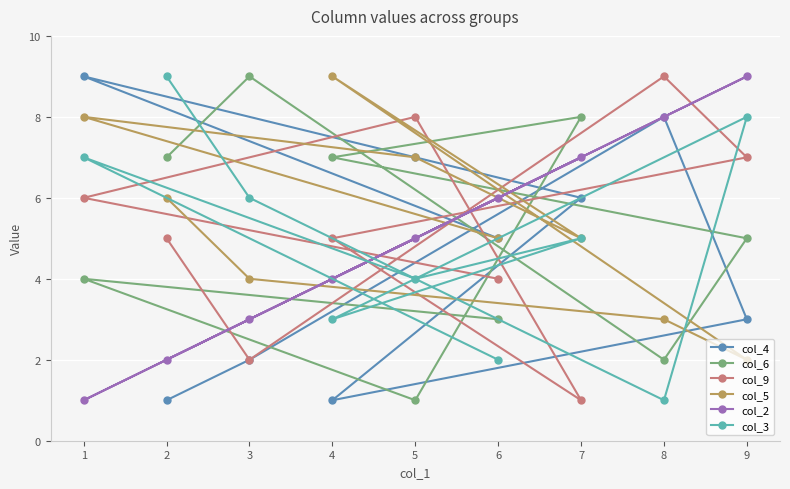

What are all the series names shown in the legend?

col_4, col_6, col_9, col_5, col_2, col_3